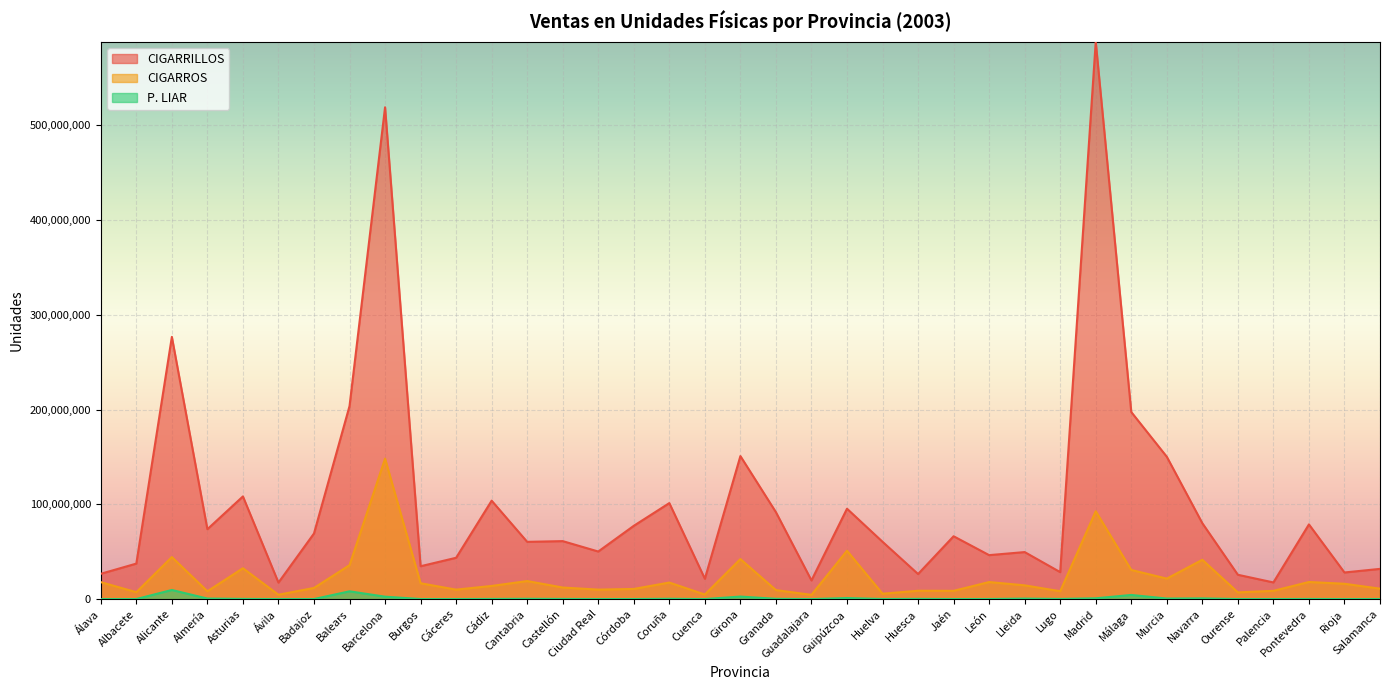

What is the difference between the highest and lowest values at Palencia?

17562940